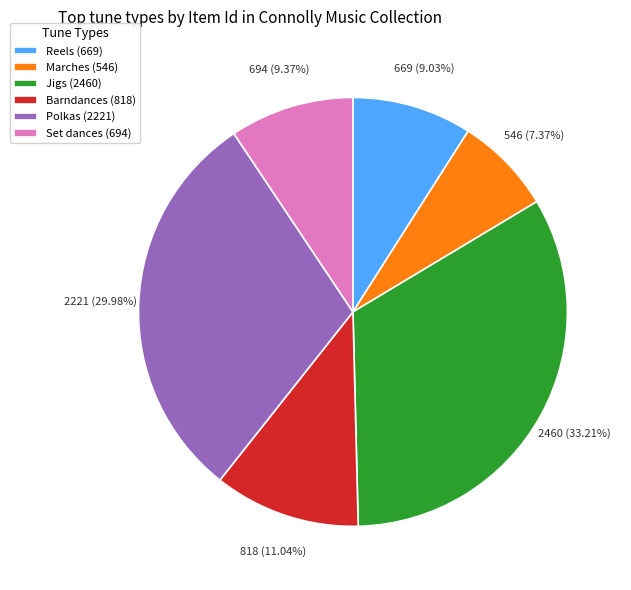

To the nearest percent, what is the difference between the Reels and Jigs slice percentages?

24%